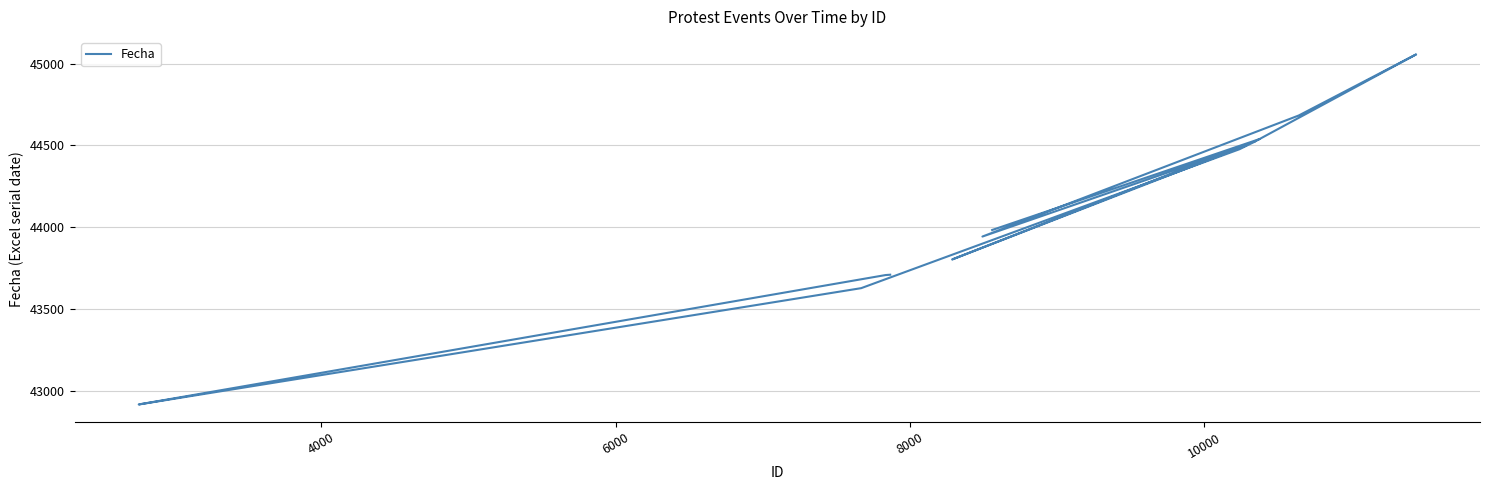

The value at 10000 is 20776. True or false?

False